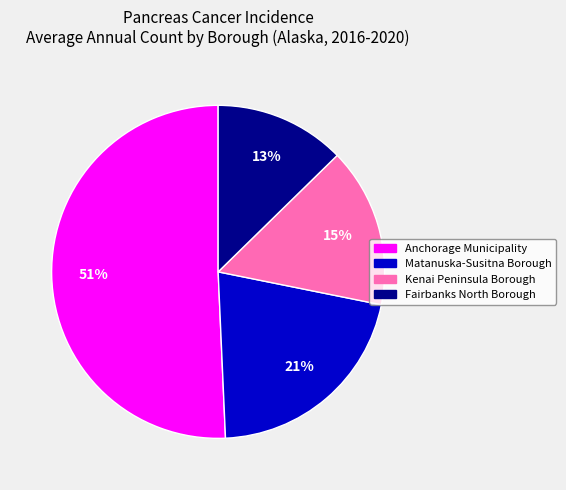

What is the smallest slice in the pie chart?

Fairbanks North Borough